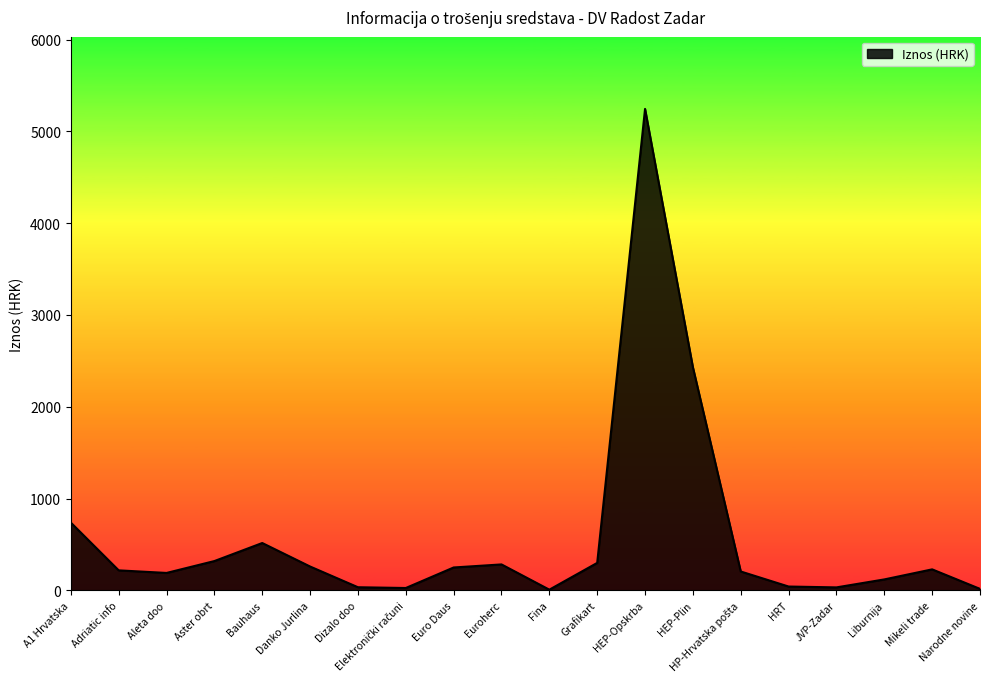

Is it true that the value at Bauhaus is 516.5?

True